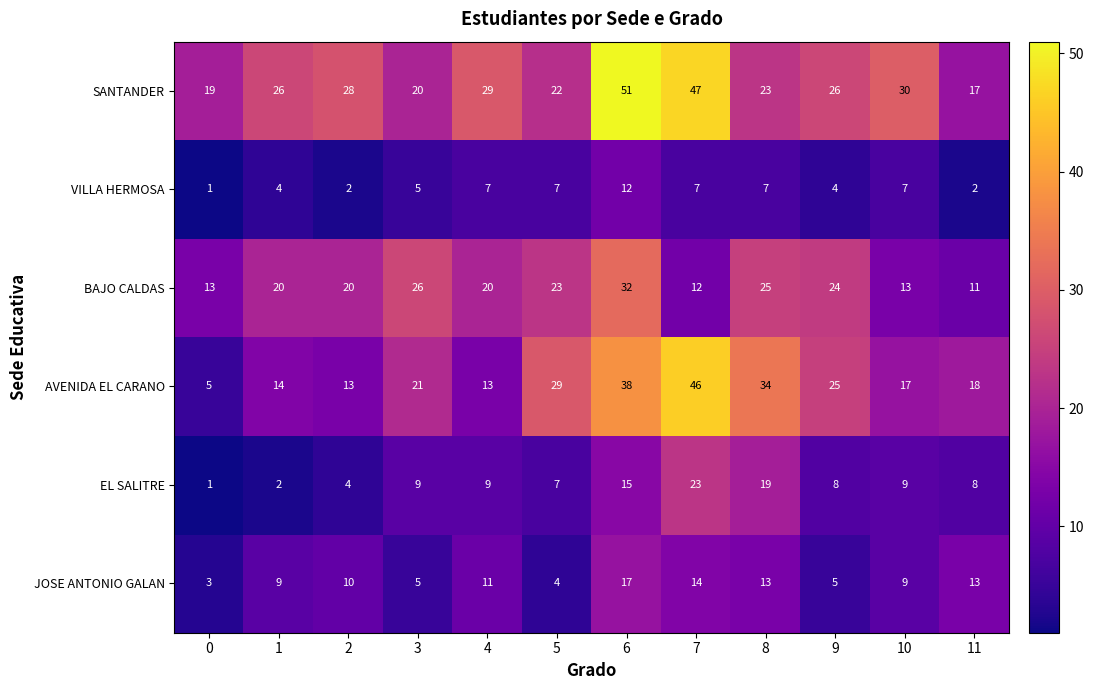

What is the average value of the SANTANDER series?

28